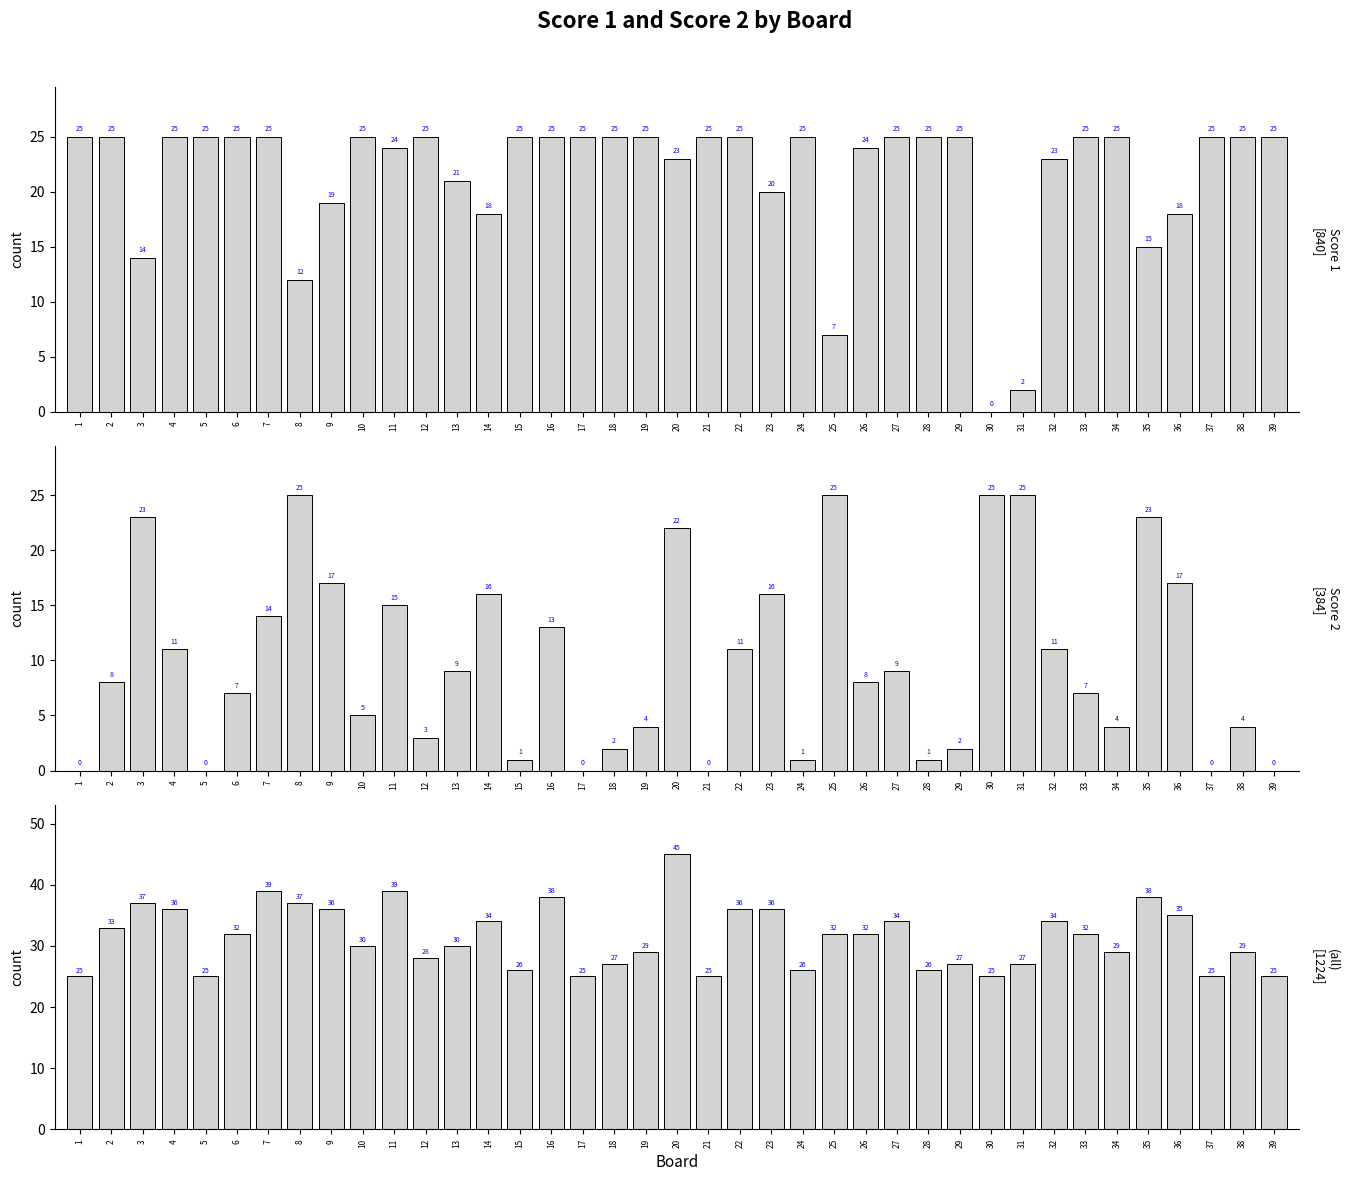

What are all the series names shown in the legend?

Score 1, Score 2, Combined